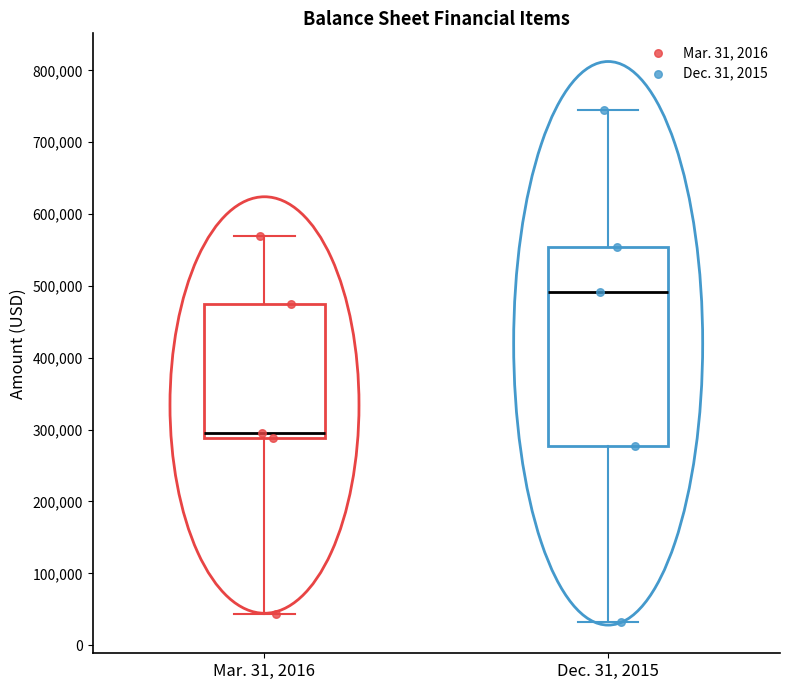

Reading left to right, transcribe this box plot: for each box, give where its median line is, the range the box spans, and where its two whiskers end, as read against the y-axis. The values are not printed on the chart, so give them approximately, as read against the axis.

Mar. 31, 2016: median 290000 (just above the box's lower edge), box 290000 to 470000, whiskers 40000 to 570000
Dec. 31, 2015: median 490000, box 280000 to 550000, whiskers 30000 to 750000